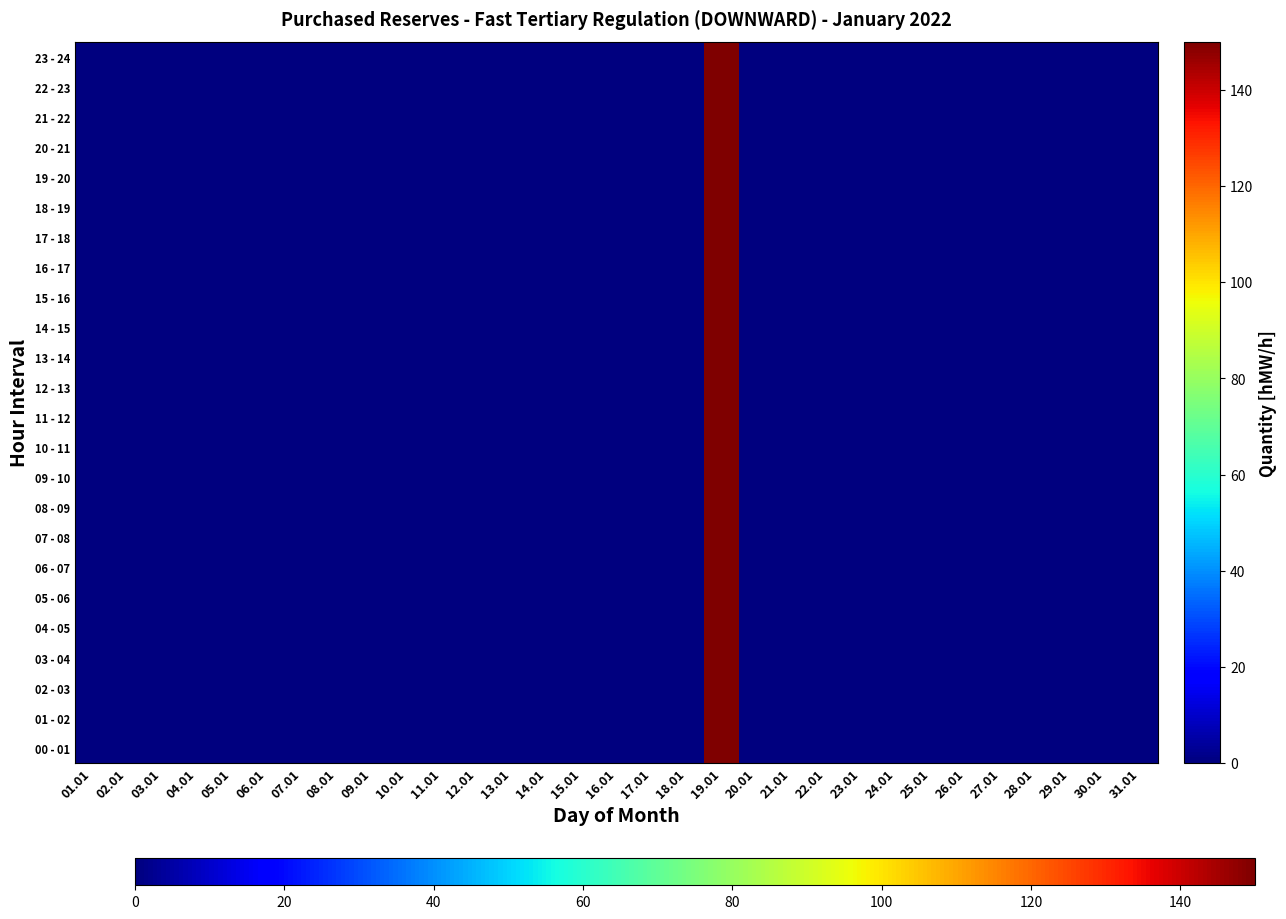

How many distinct data groups are displayed?

24